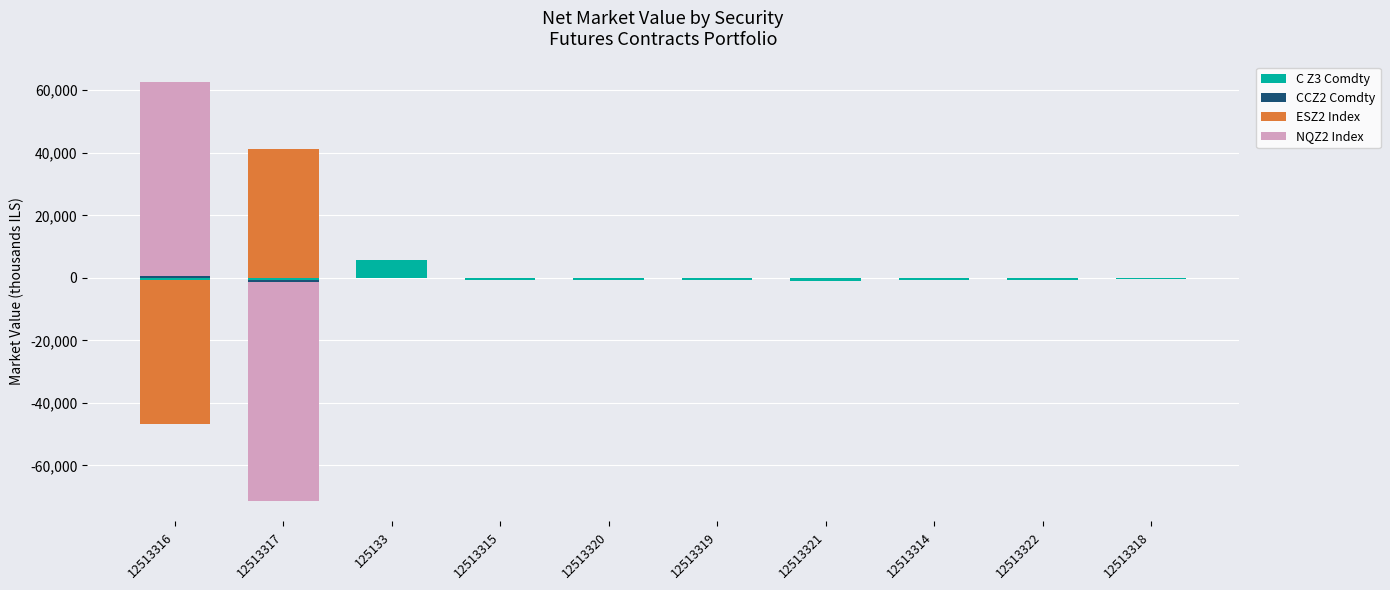

What is the sum of the C Z3 Comdty values at 12513318 and 125133?

5862.0